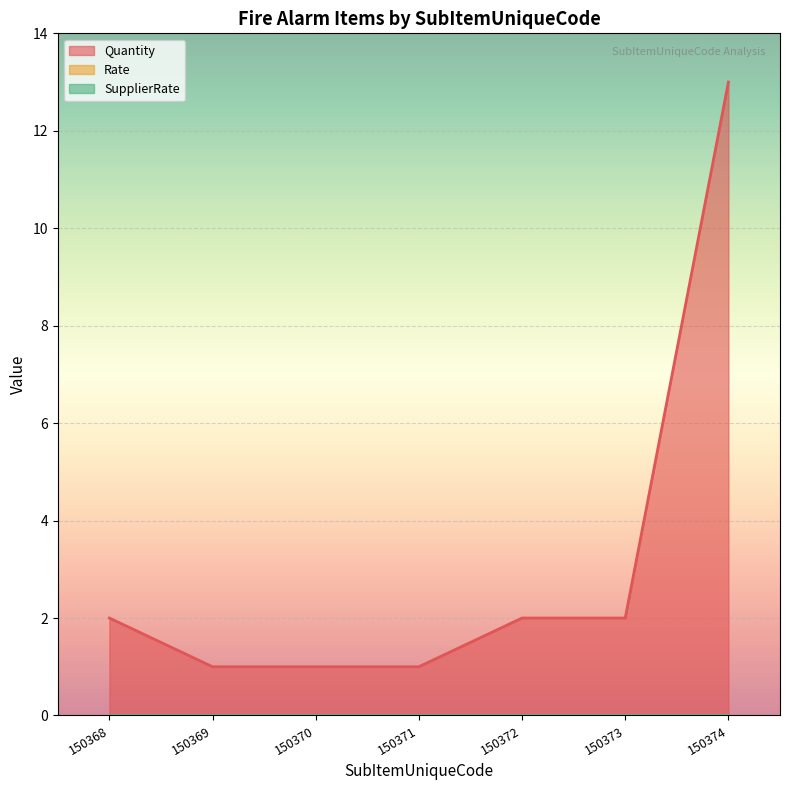

The value of SupplierRate at 150374 is 0. True or false?

True